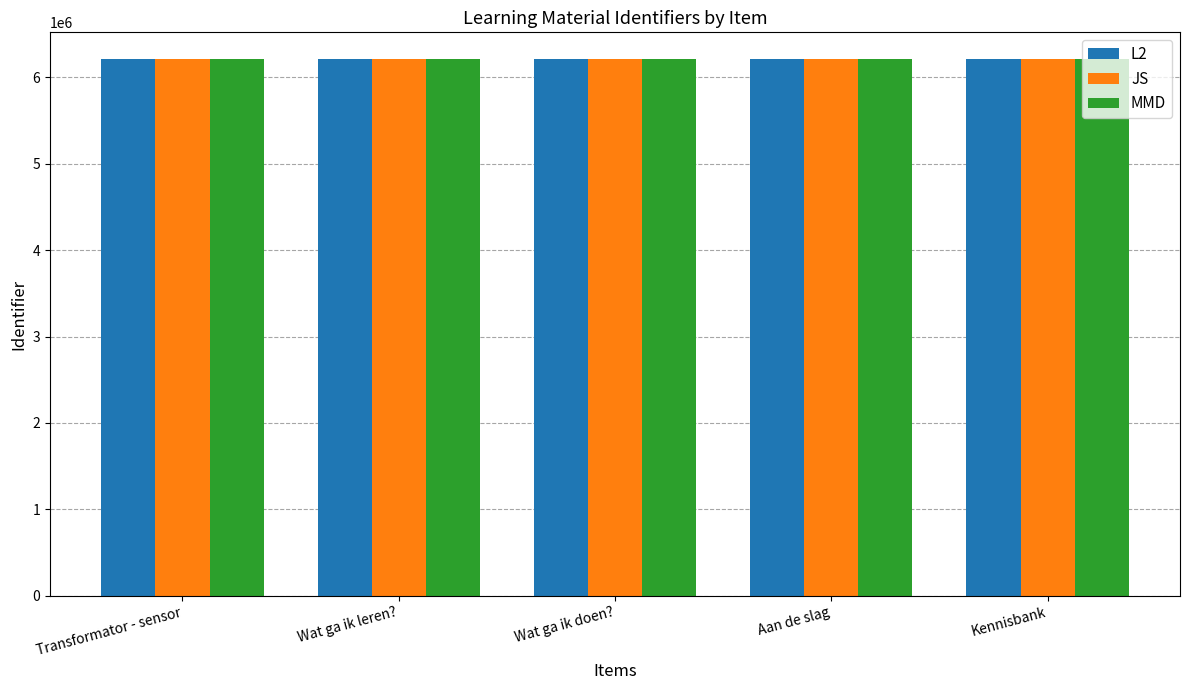

What is the average value of the L2 series?

6210768